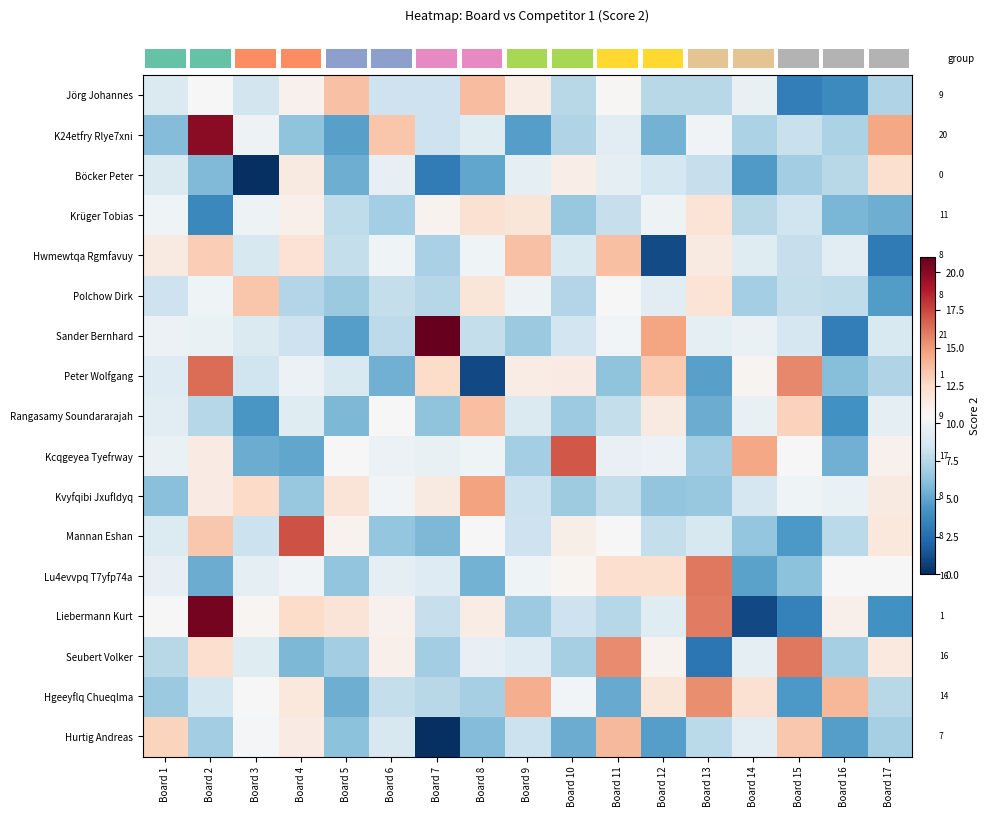

Which category has the lowest value in the row_16 series?

Board 7